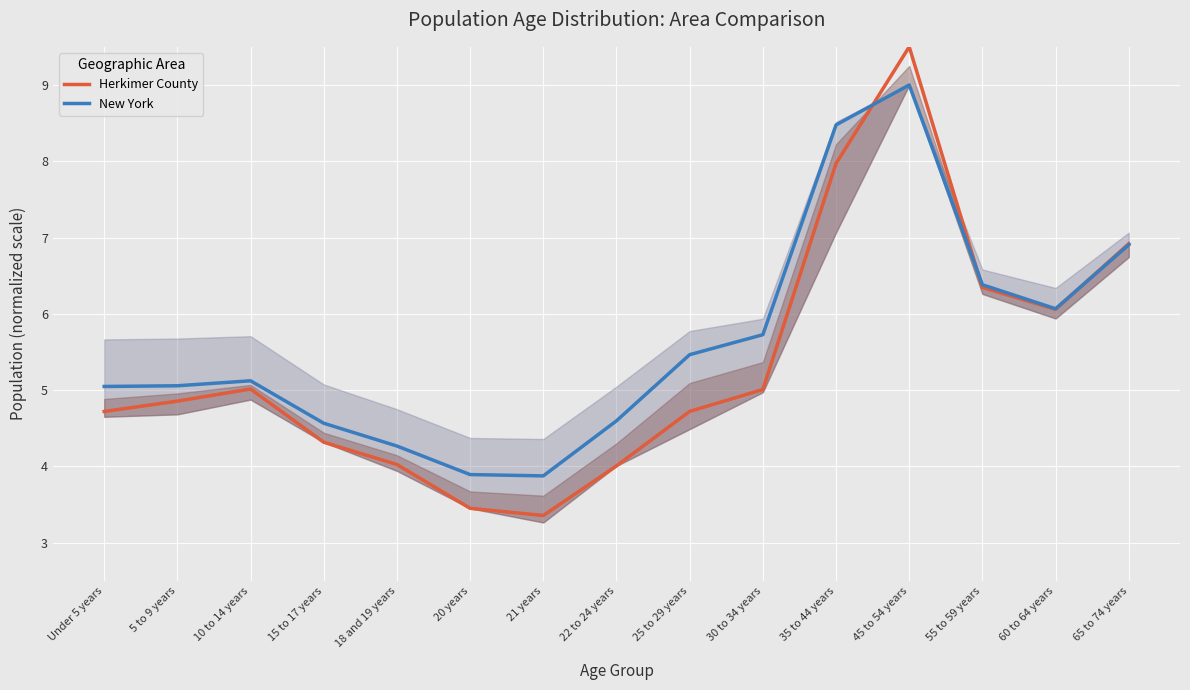

Is it true that Herkimer County equals 2.4 at 15 to 17 years?

False